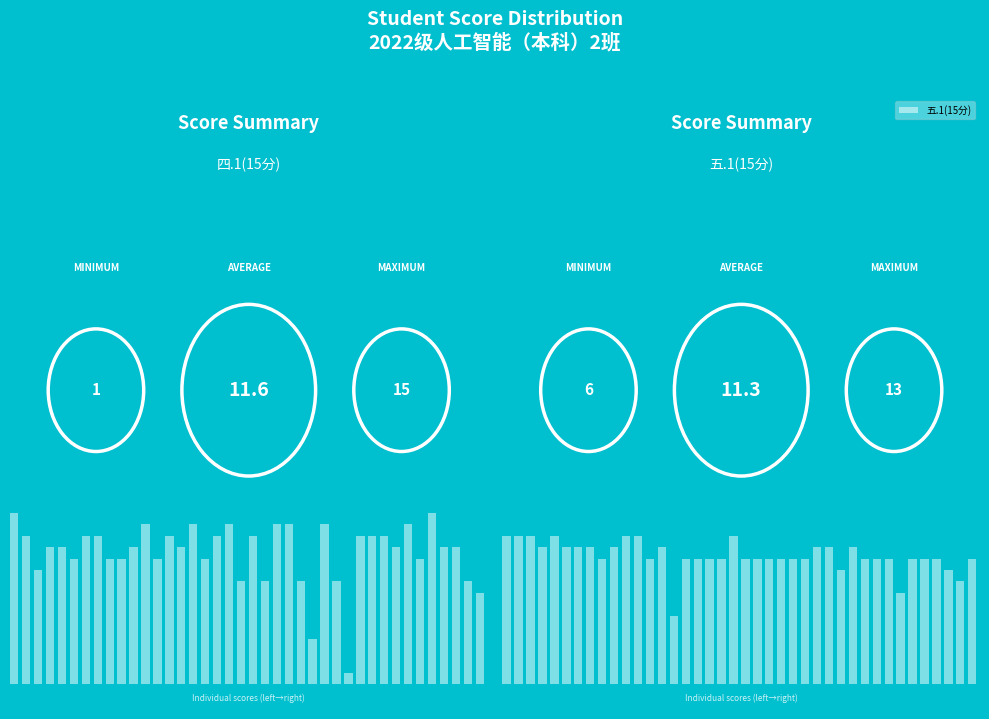

What is the value of the 四.1(15分) bar at the 36th from the left?

15